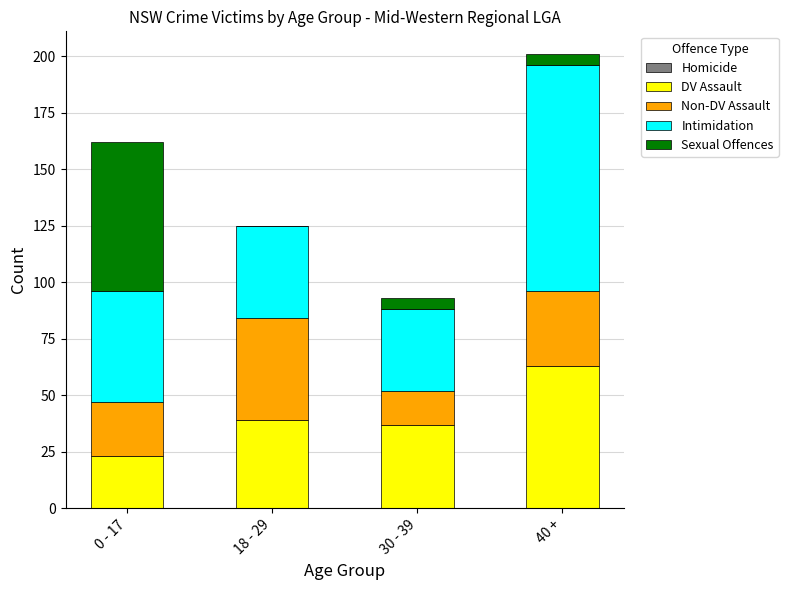

What is the sum of all DV Assault values?

162